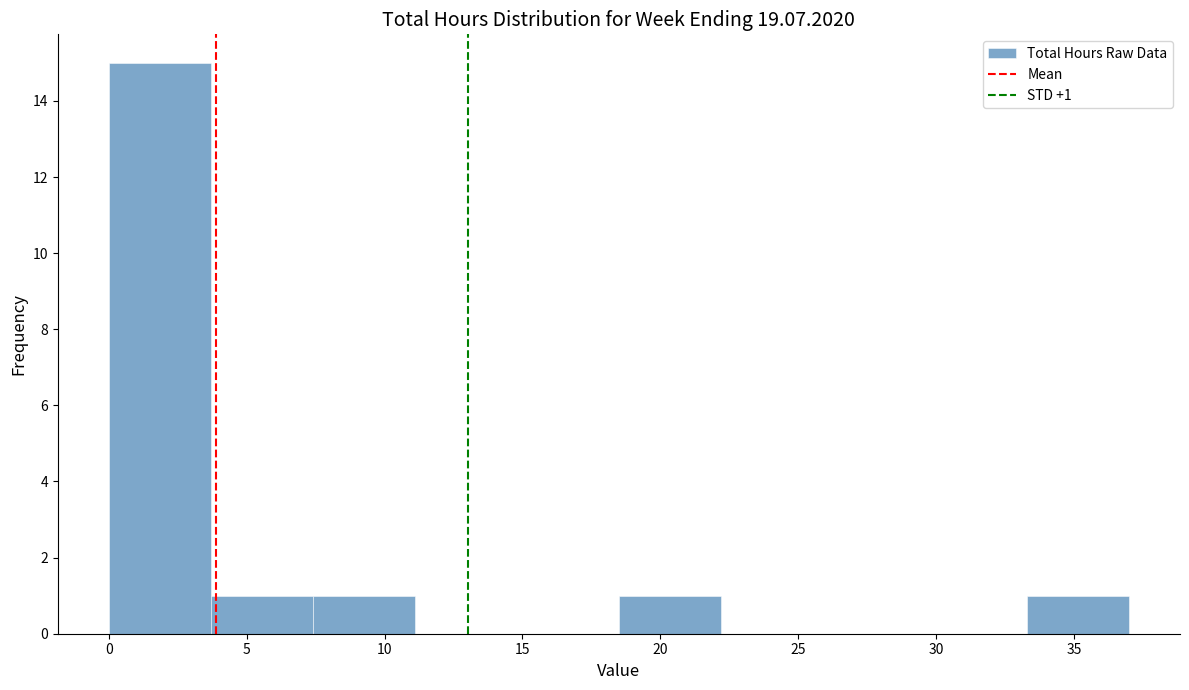

Which range on the x-axis has the tallest bar?

0.0 to 3.7